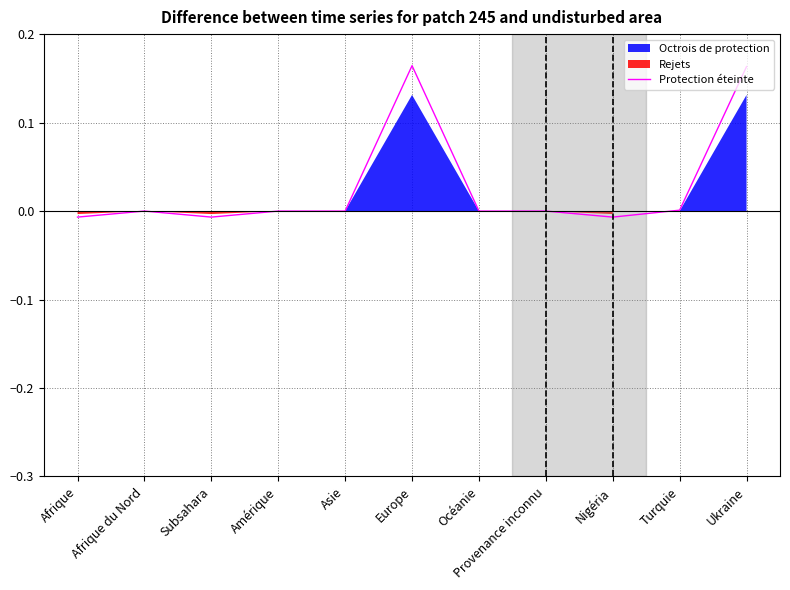

The value of Protection éteinte at Afrique du Nord is 0.0. True or false?

True